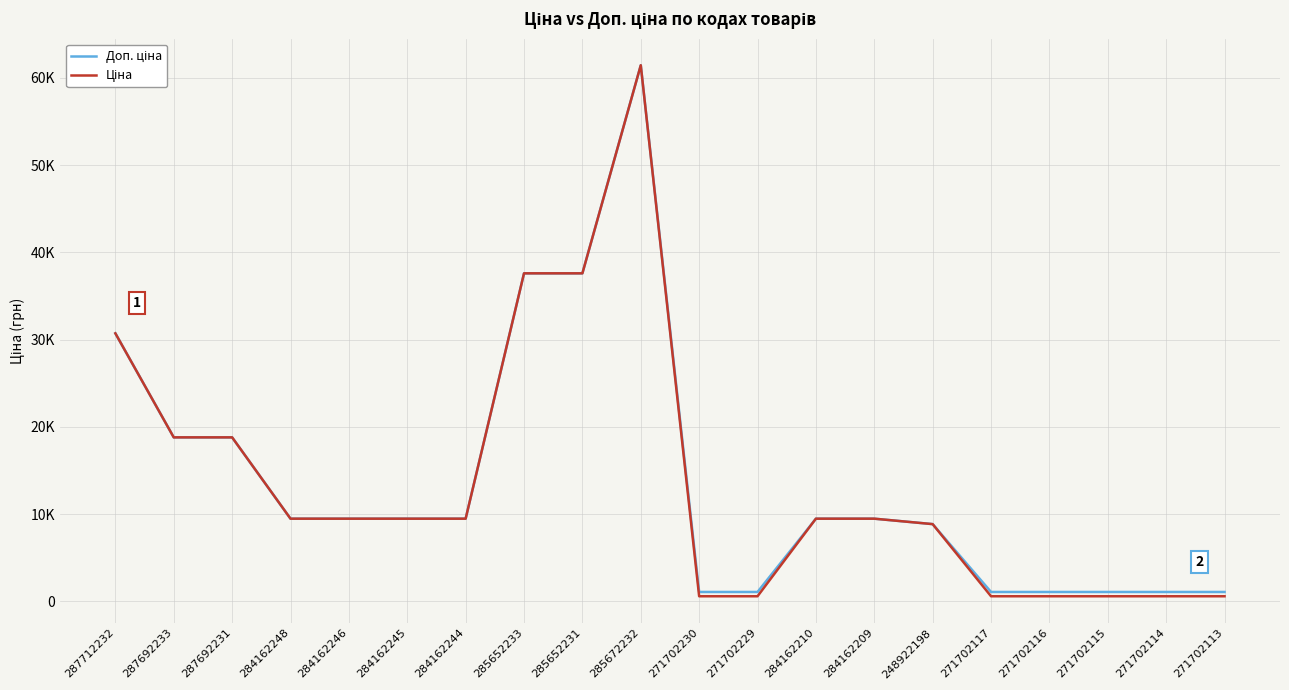

Does the chart display data point markers on the line(s)?

No